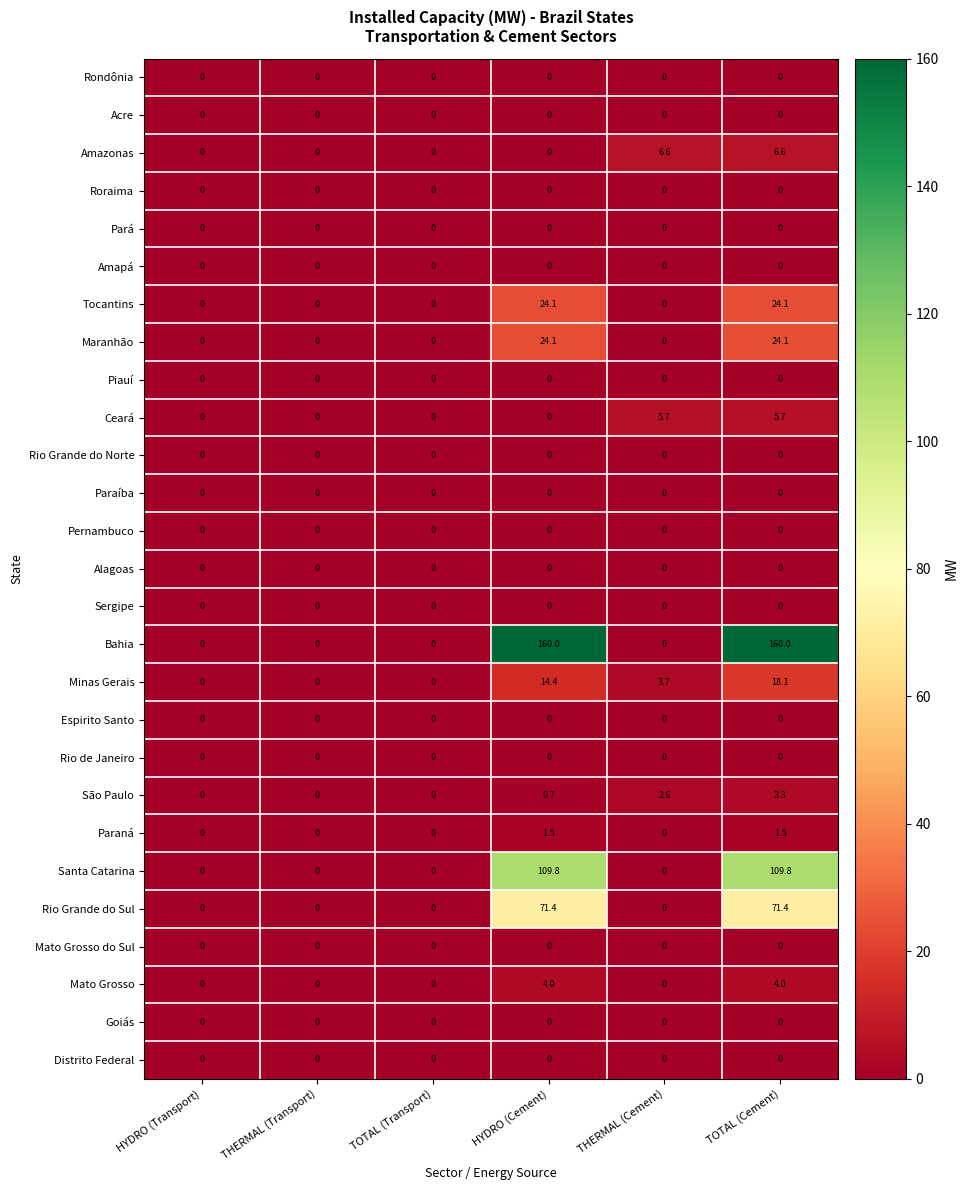

Is it true that Ceará equals 0.0 at HYDRO (Cement)?

True